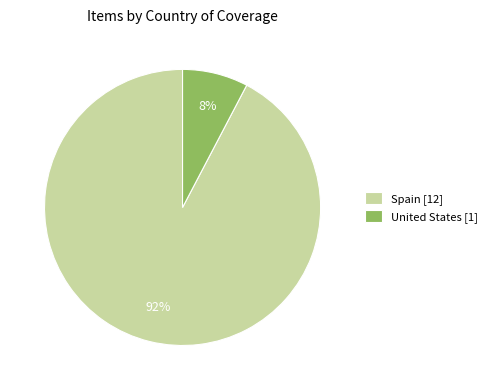

Is there a majority slice in this chart?

Yes